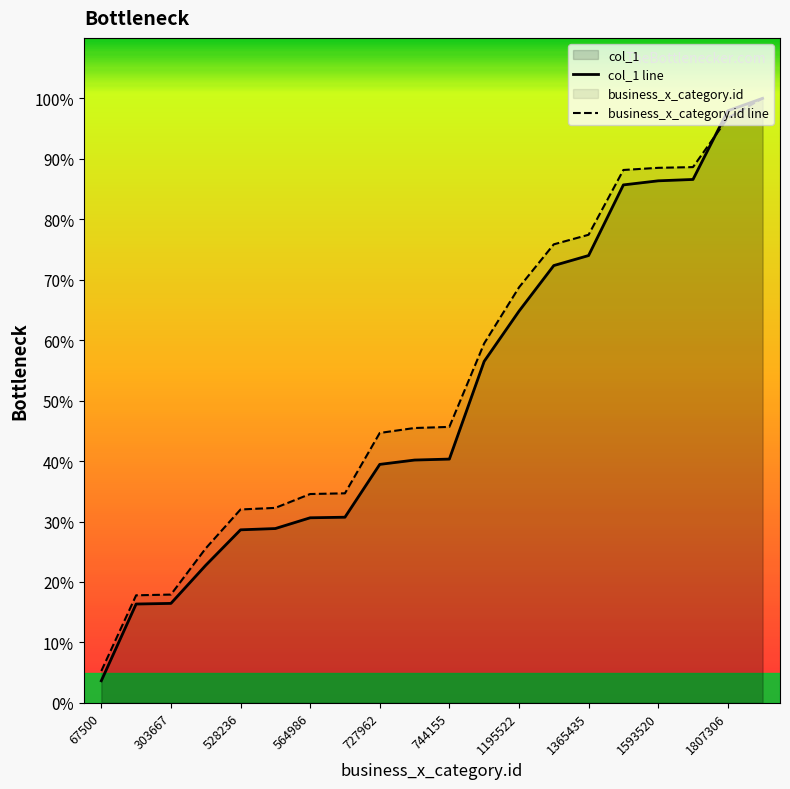

Which series has the widest spread of values?

col_1 line